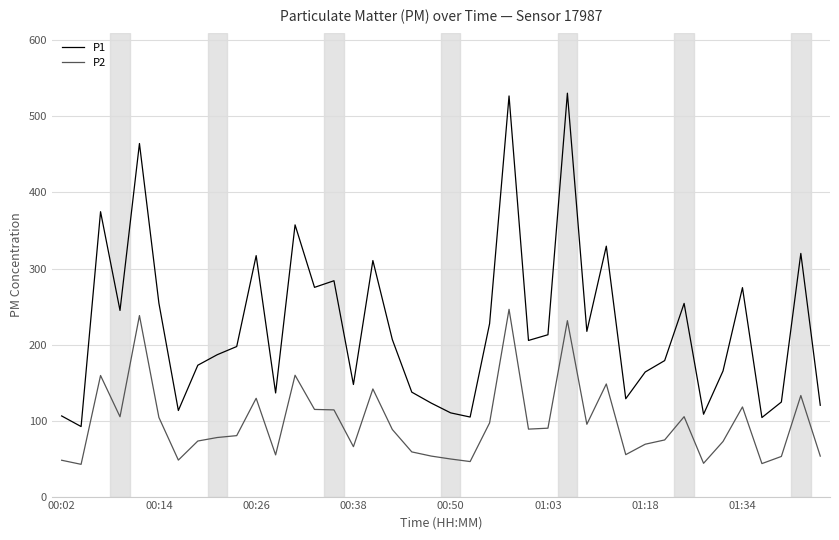

Which series has the largest range (max minus min)?

P1